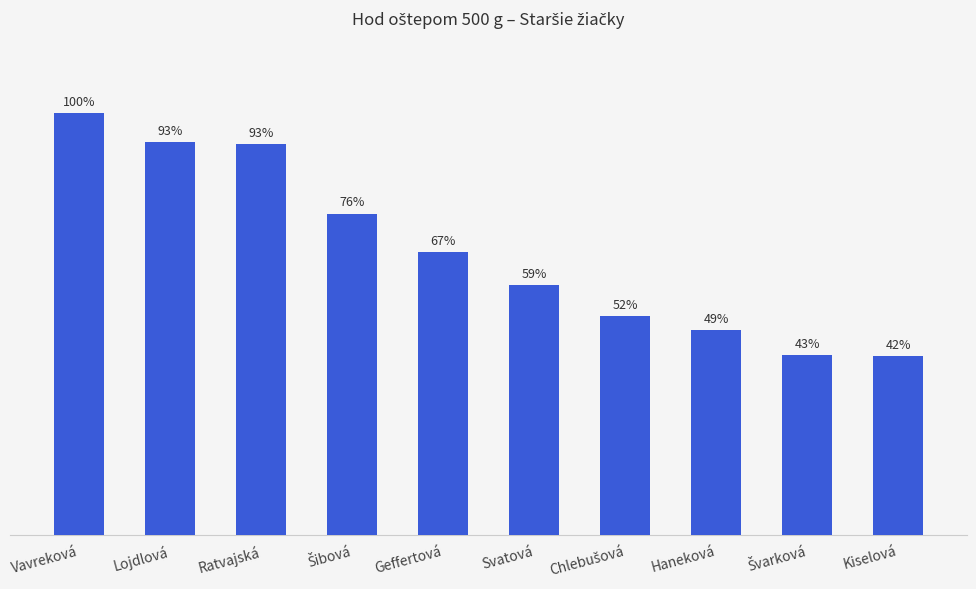

Does the chart contain any negative values?

No